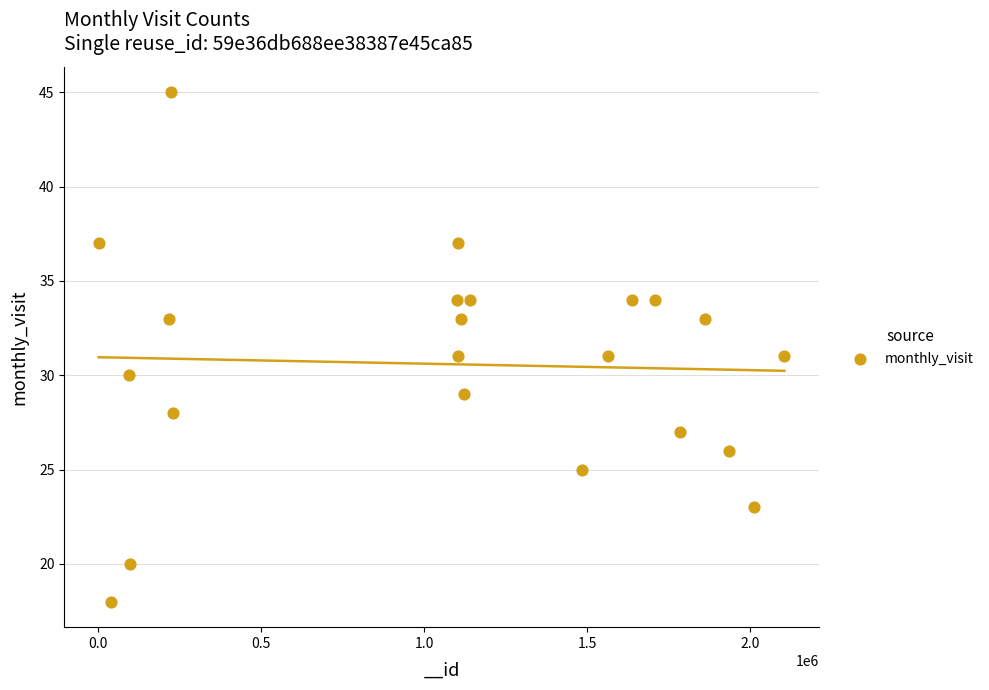

What is the range of X values (max minus min)?

2103602